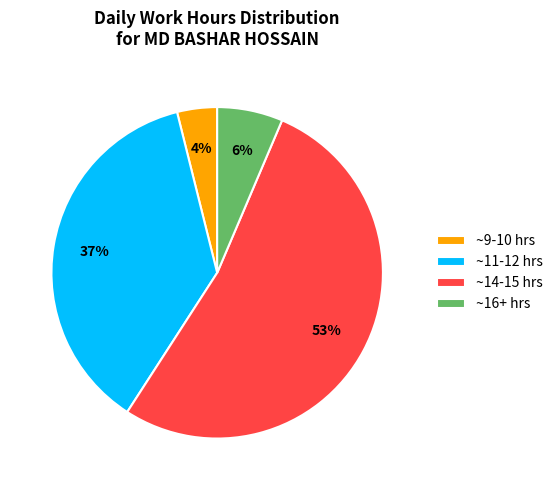

To the nearest percent, what percentage of the pie is ~9-10 hrs?

4%